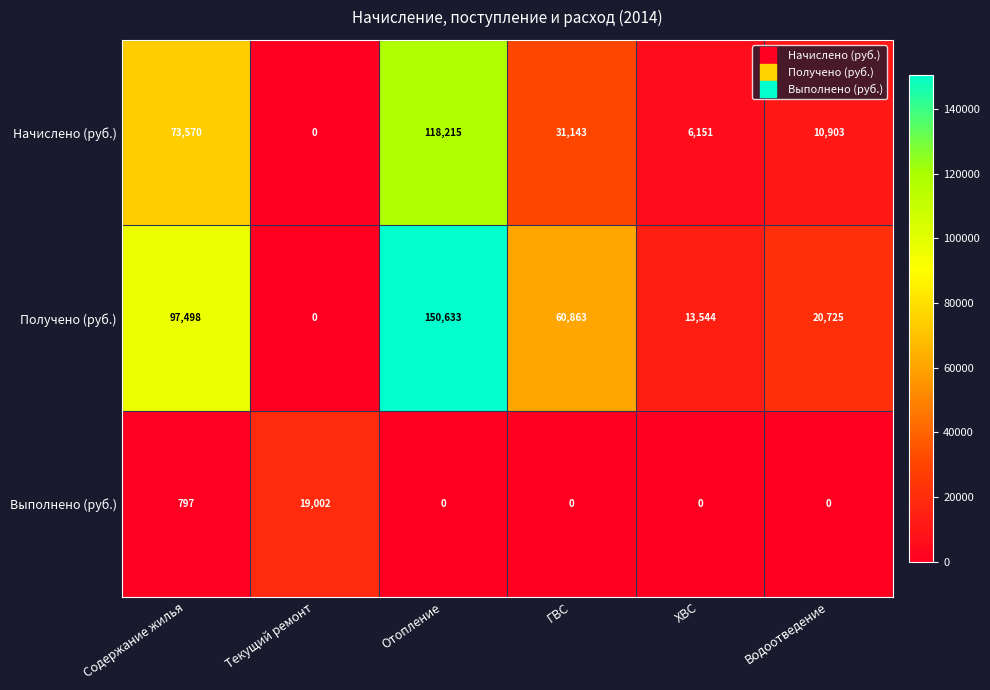

What is the difference between the maximum and minimum values in the Начислено (руб.) series?

118215